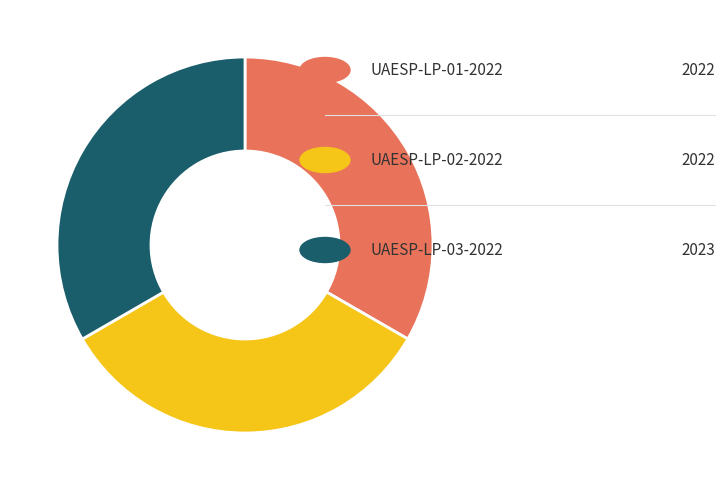

Does any single category account for the majority?

No